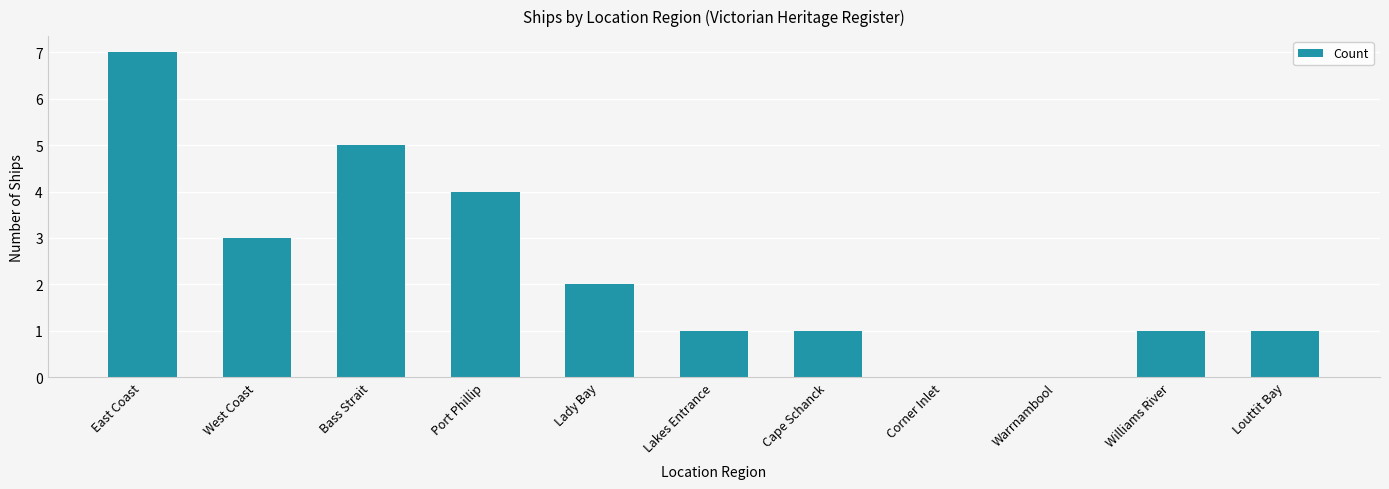

What is the greatest value displayed?

7